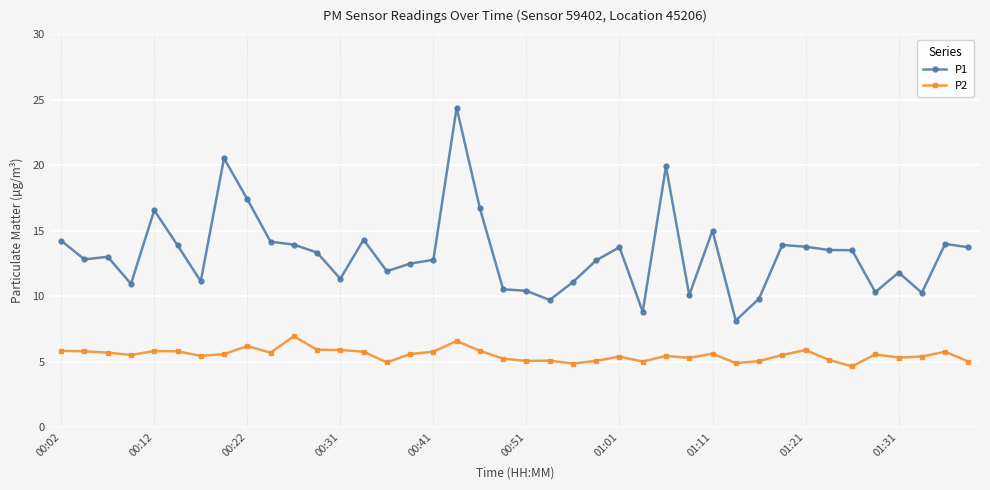

In P1, how many points are lower than both neighbors (excluding endpoints)?

11